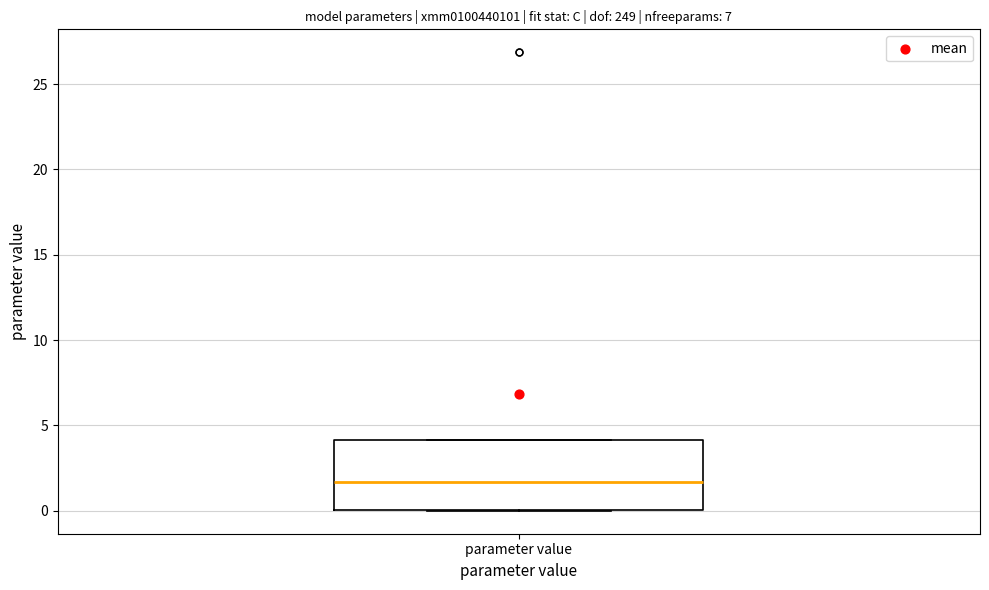

Read this box plot against the y-axis: the position of the median line, the range covered by the box, and the ends of both whiskers. The values are not printed on the chart, so give them approximately, as read against the axis.

median 1.5, box 0.0 to 4.0, whiskers 0.0 to 4.0